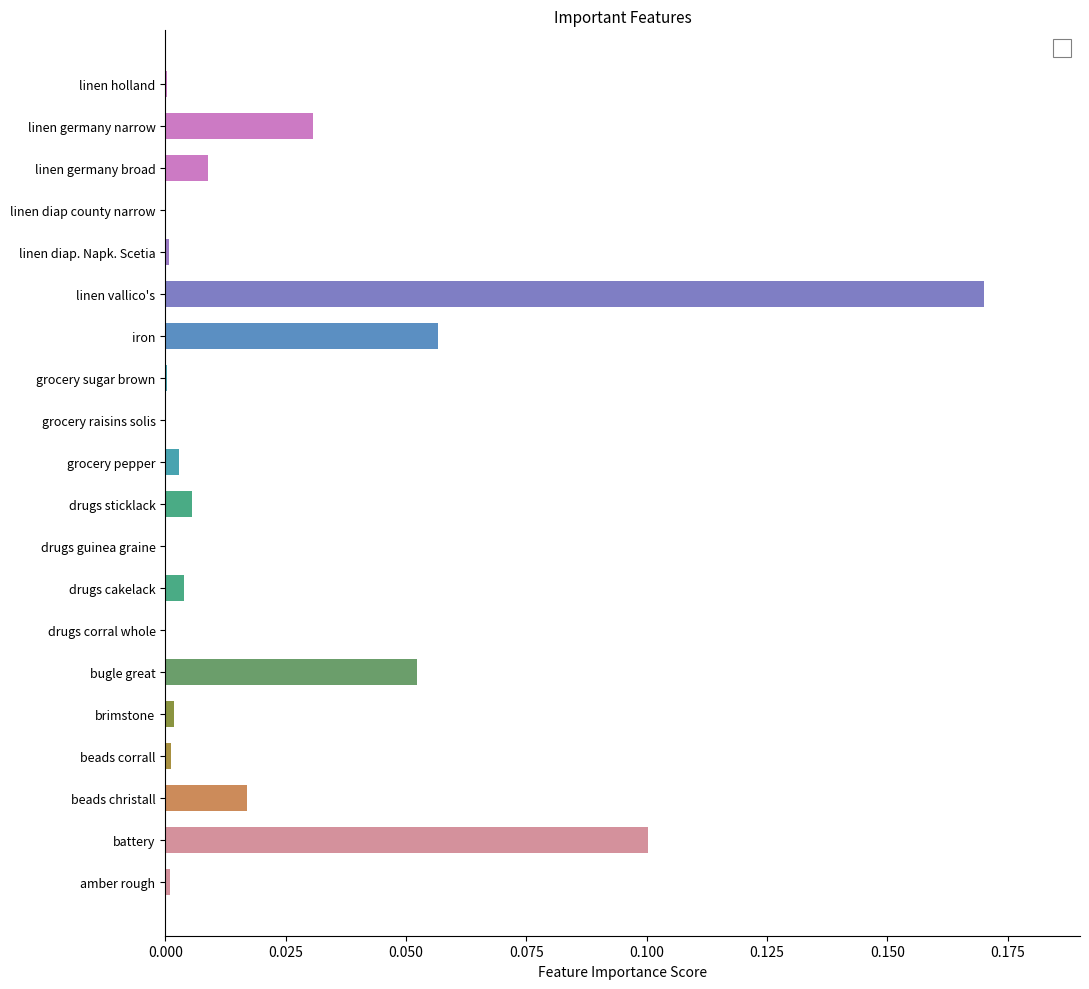

The chart shows a value of 0.0 at linen germany broad. True or false?

True